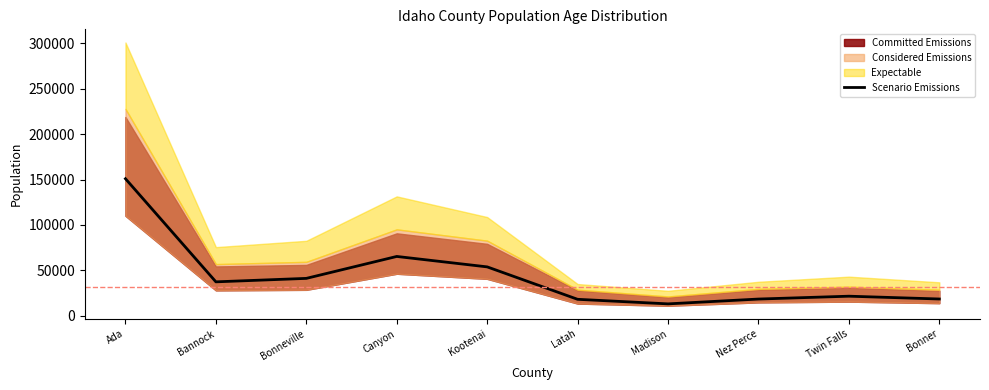

How many values are below 37339?

5